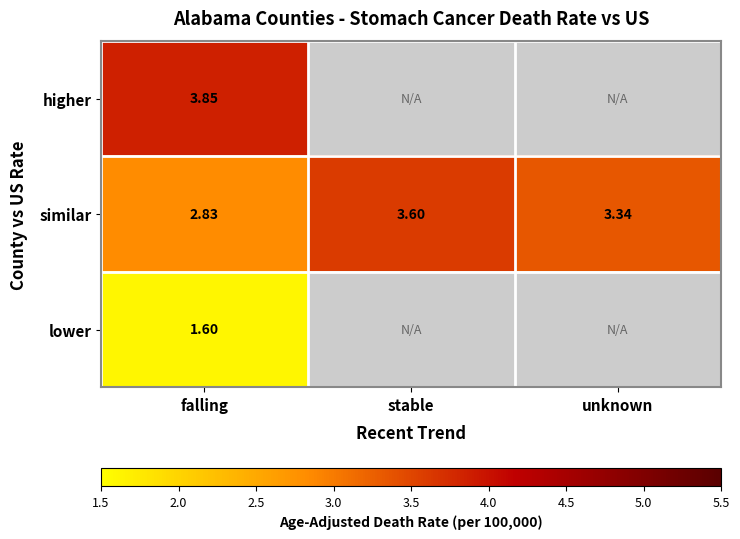

Where does the similar series first go above 3?

stable